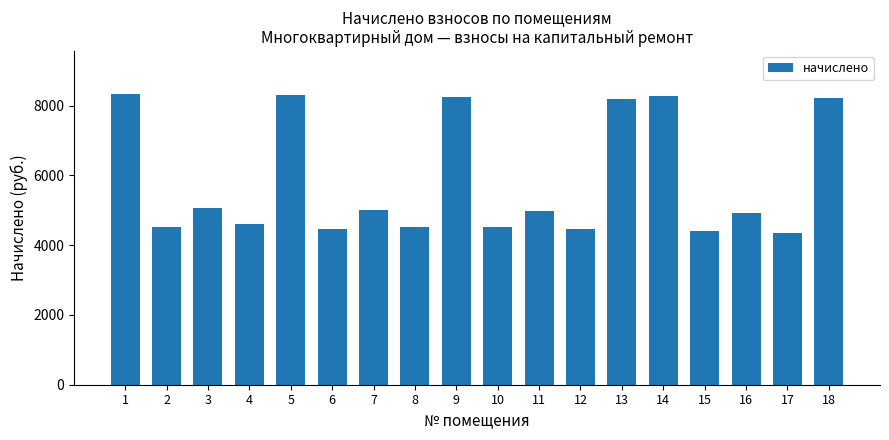

Is it true that the value at 3 is 7824.0?

False